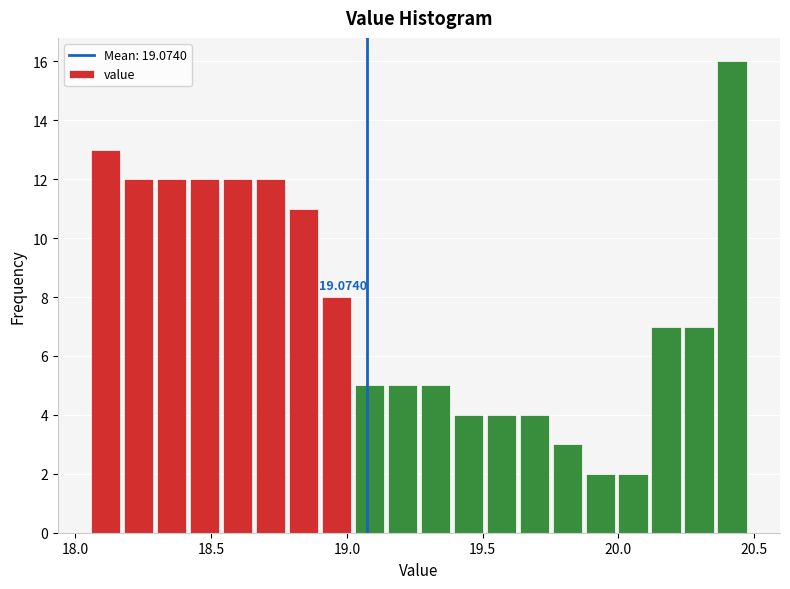

Read against the x-axis, roughly where is the centre of the tallest bar?

20.40